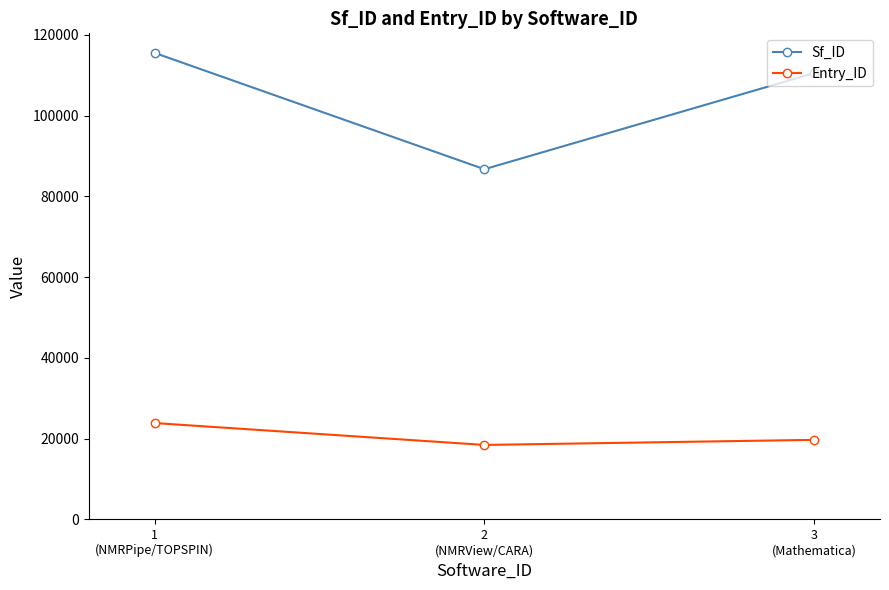

What is the minimum value for Sf_ID?

86737.0